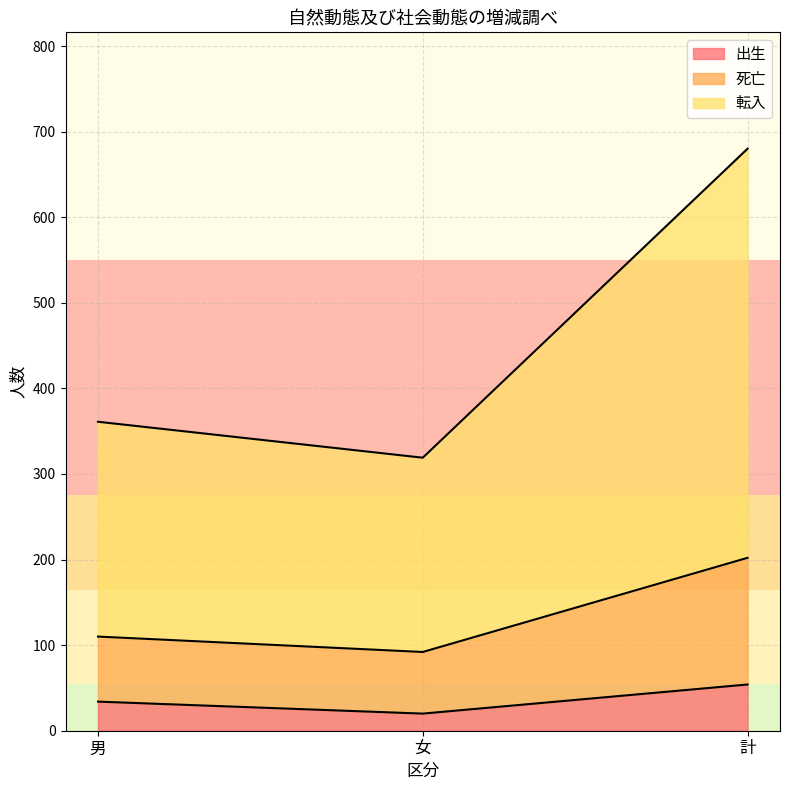

Between 男 and 計, which is larger?

計